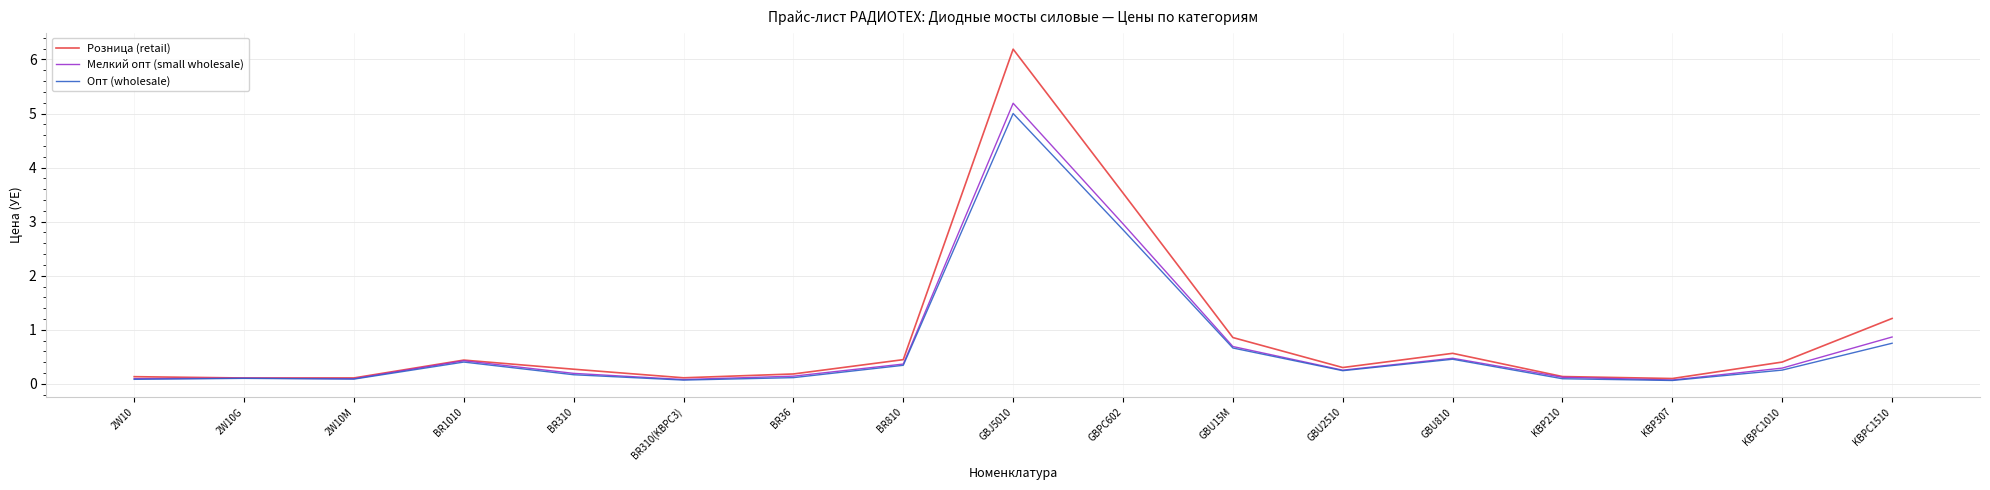

At how many categories does at least one series exceed 4?

1